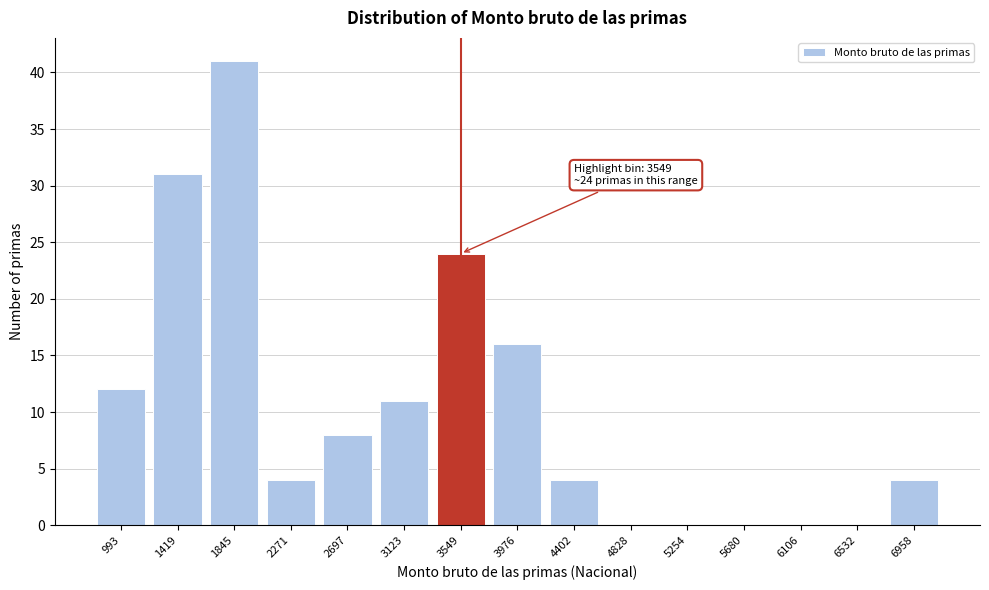

Reading right to left, transcribe all the data shown in this chart.

6958=4	6532=0	6106=0	5680=0	5254=0	4828=0	4402=4	3976=16	3549=24	3123=11	2697=8	2271=4	1845=41	1419=31	993=12